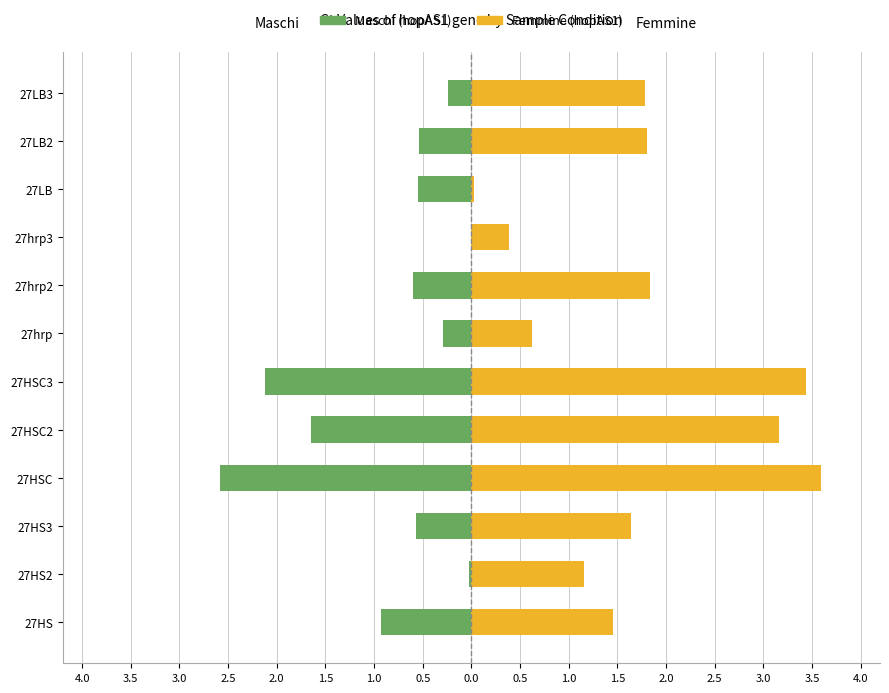

The Femmine series shows 0.4 at 27hrp3. True or false?

True